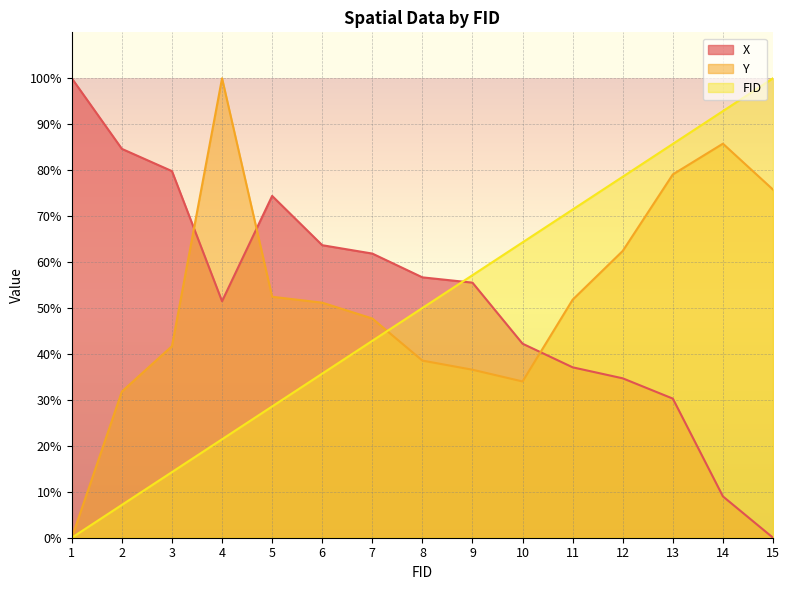

What is the value of the X point at the 2nd from the left?

84.6